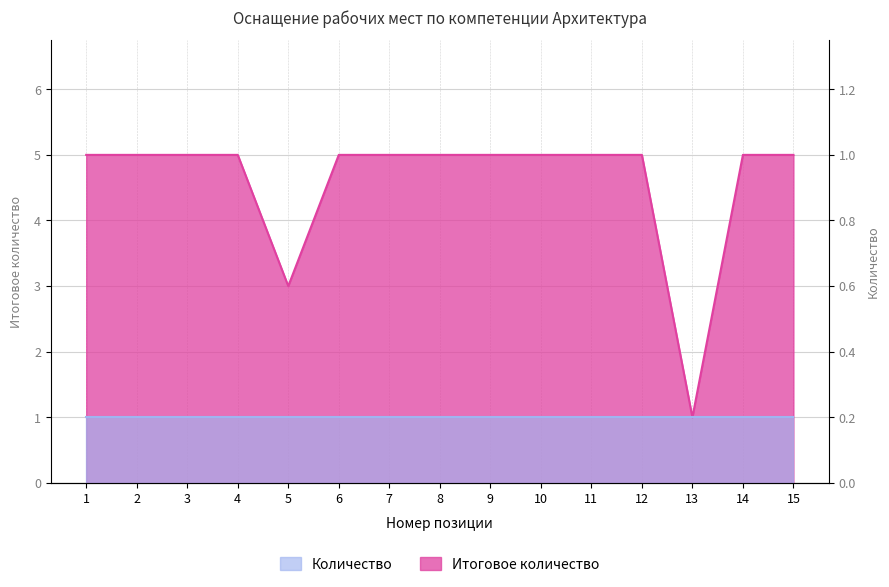

What is the change in value from 5 to 12?

+2